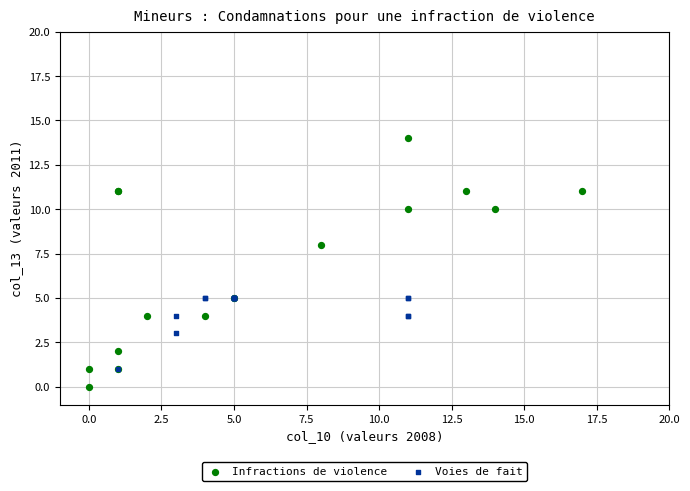

Which series contains the highest Y value?

Infractions de violence